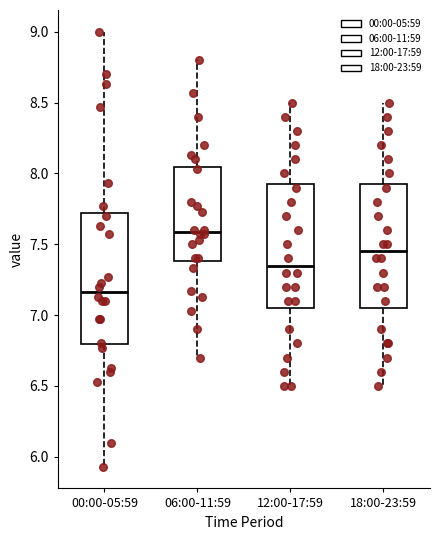

Reading left to right, transcribe this box plot: for each box, give where its median line is, the range the box spans, and where its two whiskers end, as read against the y-axis. The values are not printed on the chart, so give them approximately, as read against the axis.

00:00-05:59: median 7.15, box 6.80 to 7.70, whiskers 5.95 to 9.00
06:00-11:59: median 7.60, box 7.40 to 8.05, whiskers 6.70 to 8.80
12:00-17:59: median 7.35, box 7.05 to 7.95, whiskers 6.50 to 8.50
18:00-23:59: median 7.45, box 7.05 to 7.95, whiskers 6.50 to 8.50